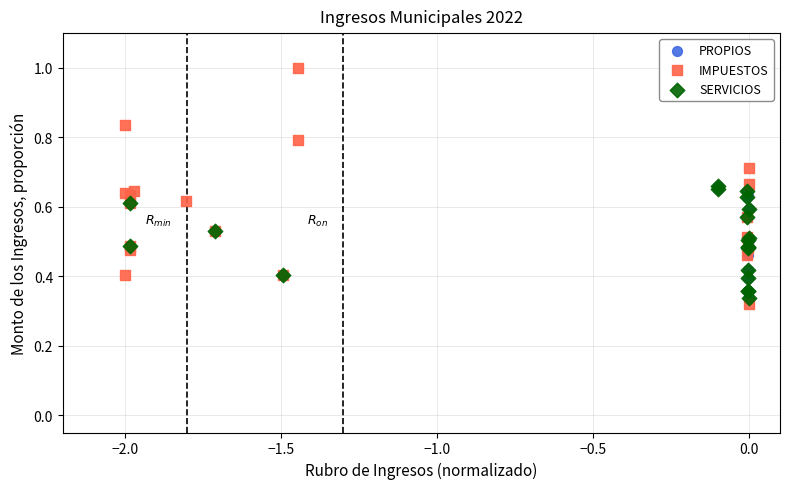

Which series has the largest Y range (max minus min)?

IMPUESTOS